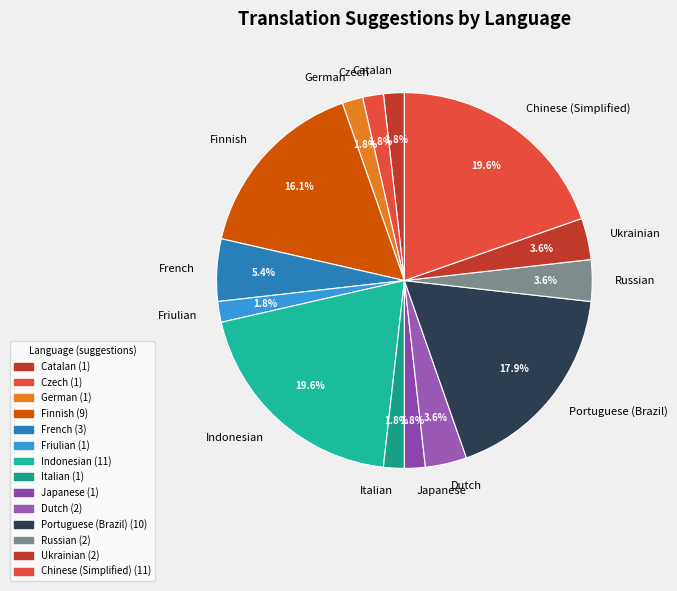

What percentage do Catalan and Italian together represent?

3.6%